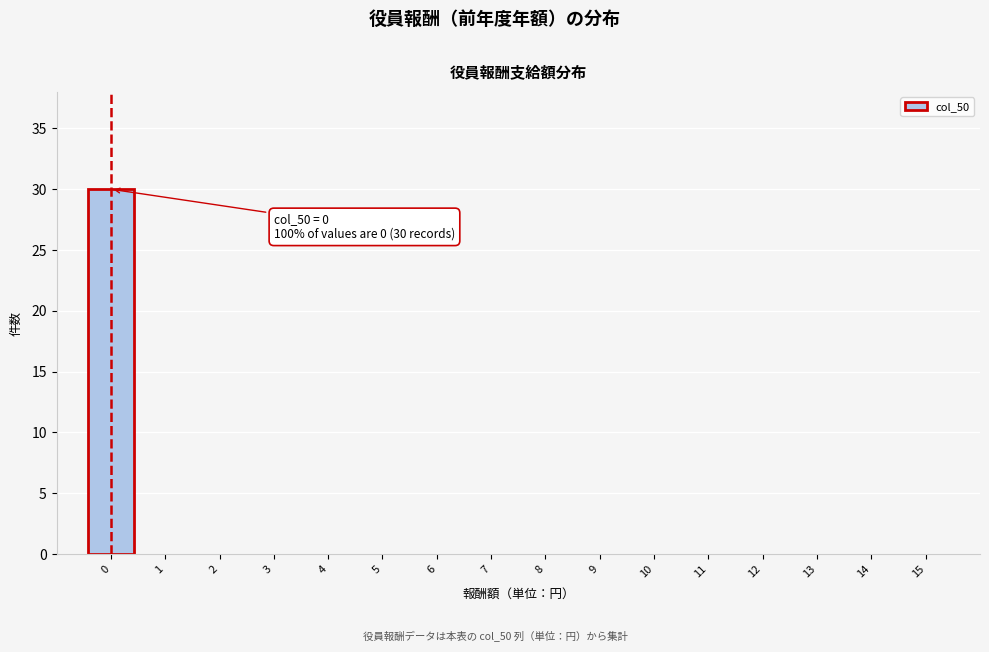

Reading right to left, list all the values displayed in this chart.

15=0	14=0	13=0	12=0	11=0	10=0	9=0	8=0	7=0	6=0	5=0	4=0	3=0	2=0	1=0	0=30